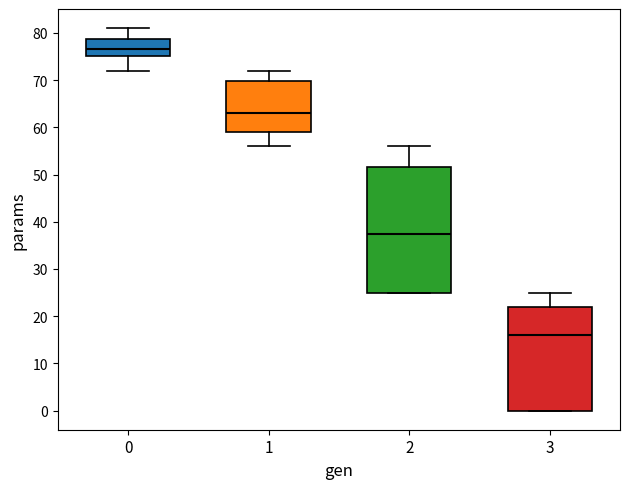

Comparing the boxes themselves (not the whiskers), which one is the tallest?

2